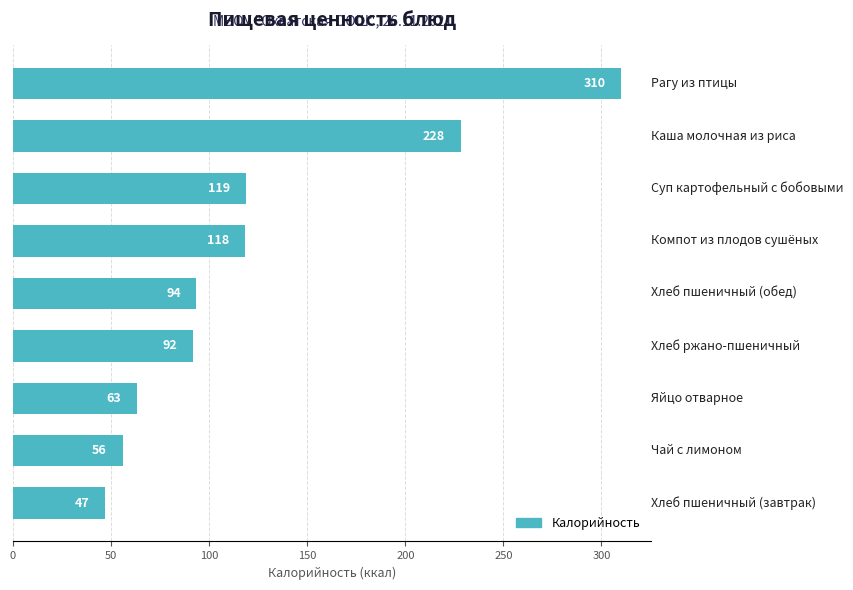

What is the value of the 3rd bar from the top?

118.6